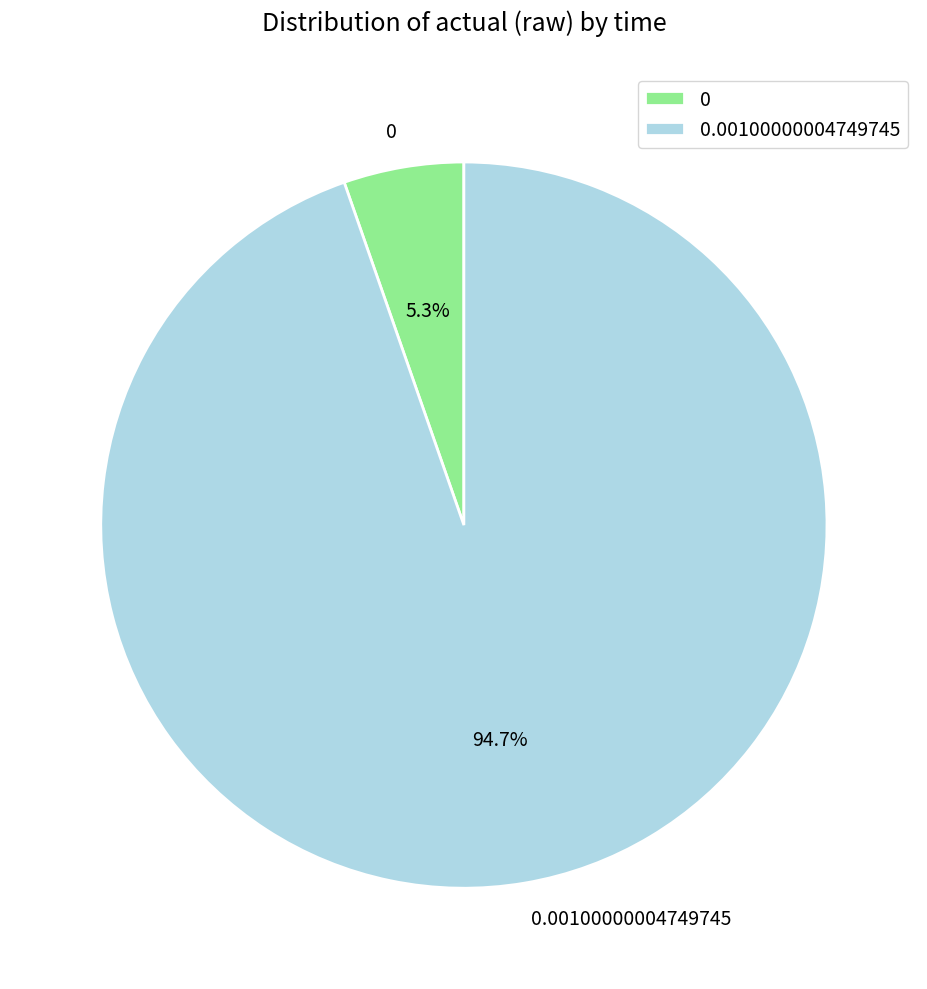

Between 0.00100000004749745 and 0, which is larger?

0.00100000004749745